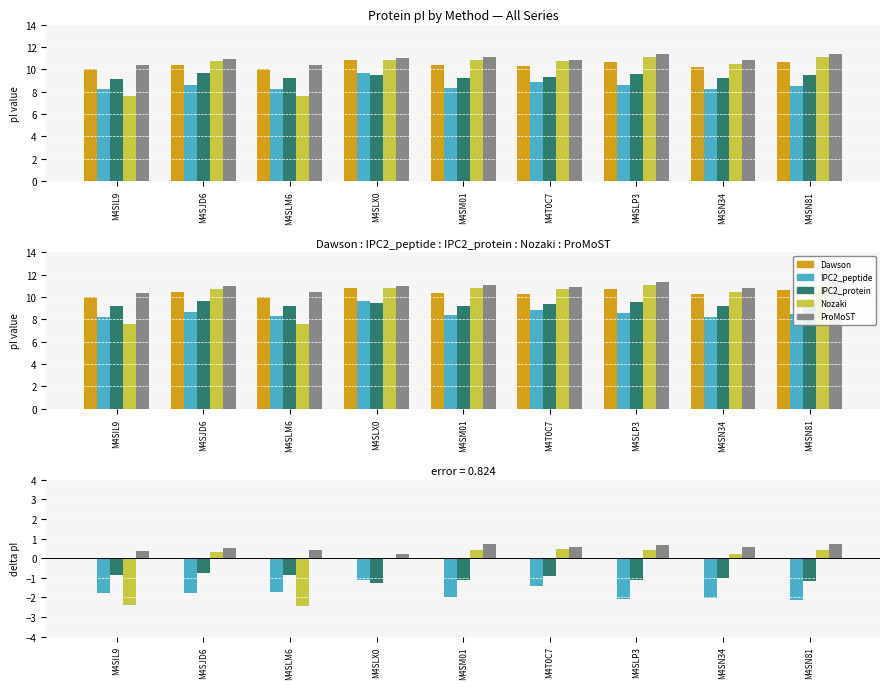

What is the label of the 2nd bar from the right?

M4SN34